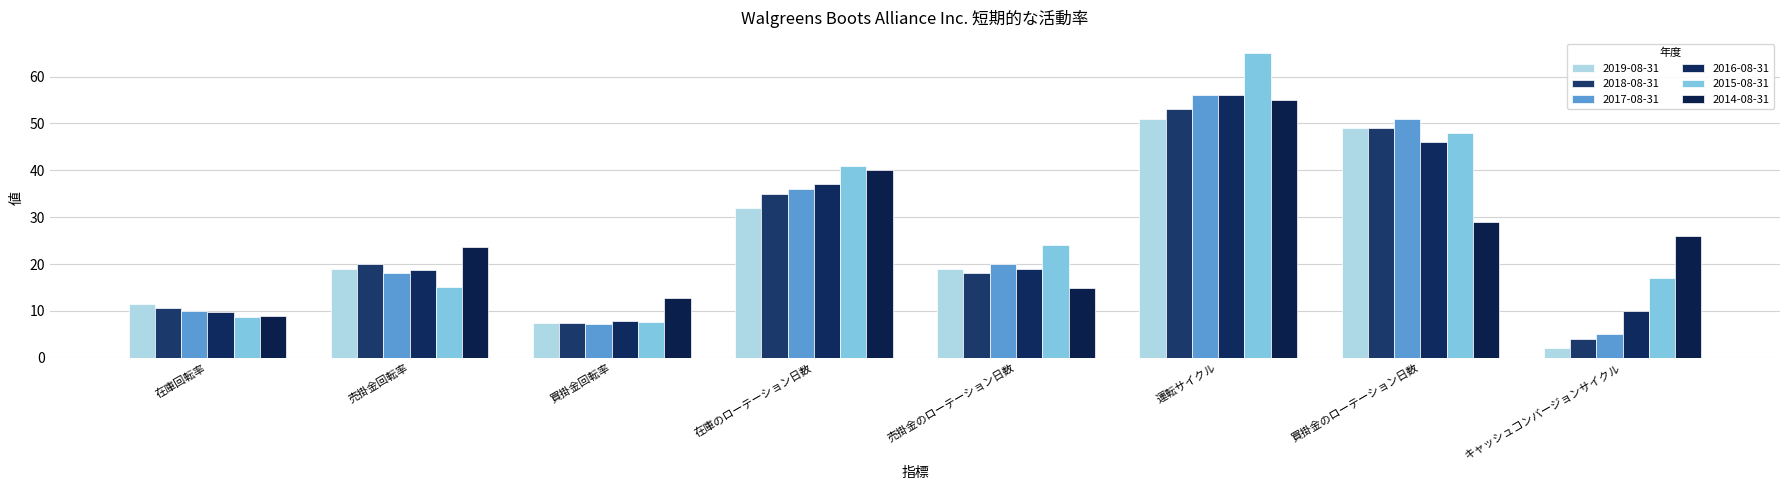

How many values in the 2014-08-31 series are below 26?

4